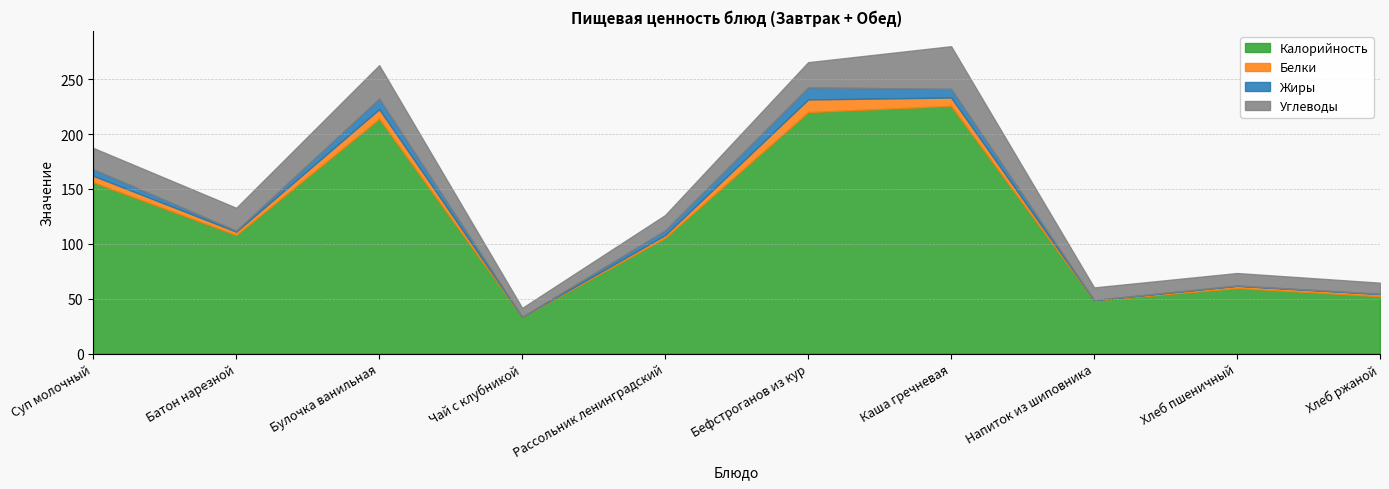

True or false: Белки and Углеводы cross at least once.

False